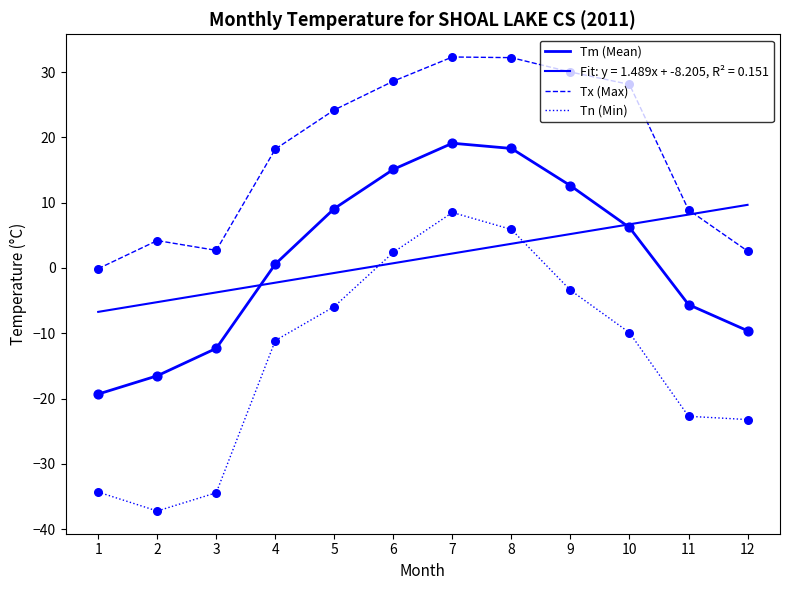

Which series contains the lowest Y value?

Tn (Min)